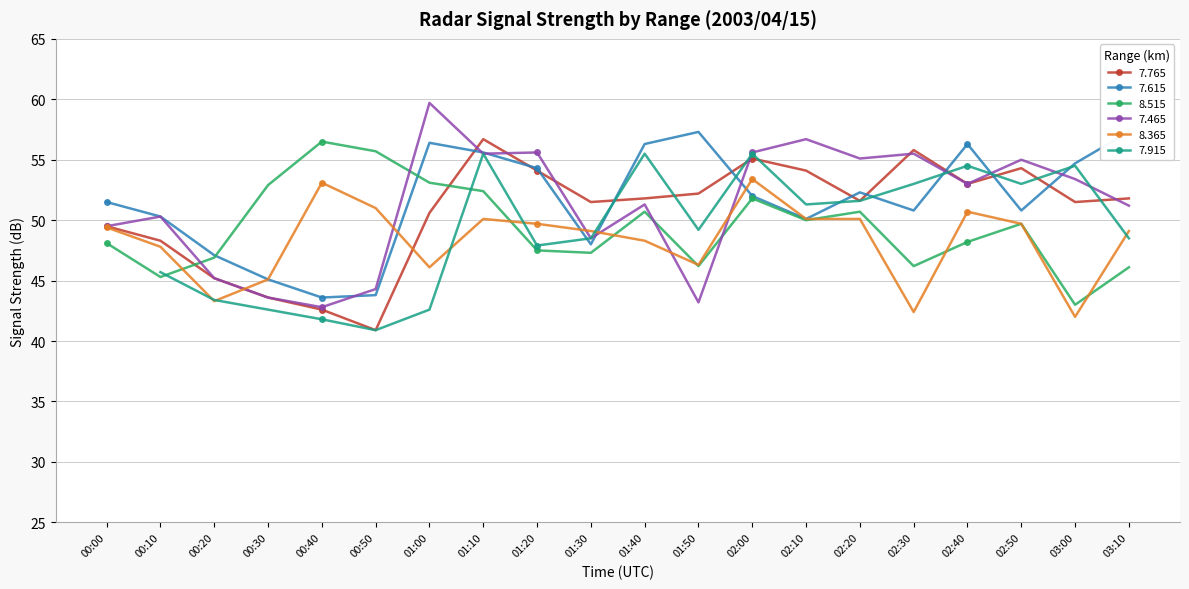

Where do 8.515 and 7.765 first cross each other?

00:10 and 00:20